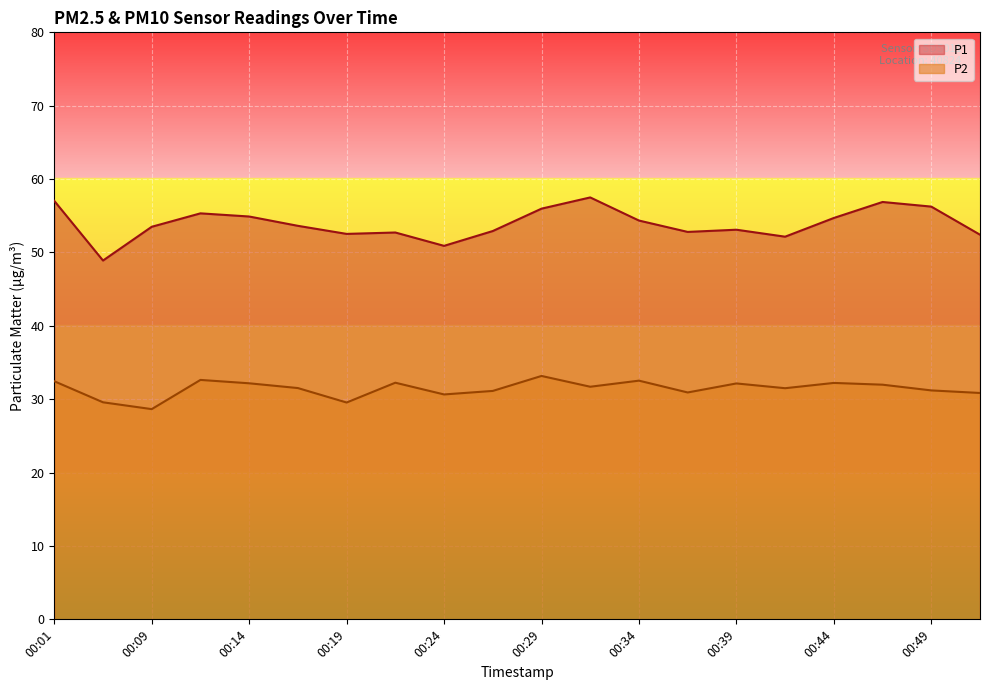

Reading left to right, what are all the values shown in this chart?

P1: 57.0	48.9	53.5	55.3	54.9	53.6	52.5	52.7	50.9	52.9	56.0	57.5	54.4	52.8	53.1	52.1	54.7	56.9	56.2	52.4
P2: 32.5	29.6	28.6	32.6	32.2	31.5	29.6	32.2	30.6	31.1	33.2	31.7	32.5	30.9	32.1	31.5	32.2	32.0	31.2	30.9